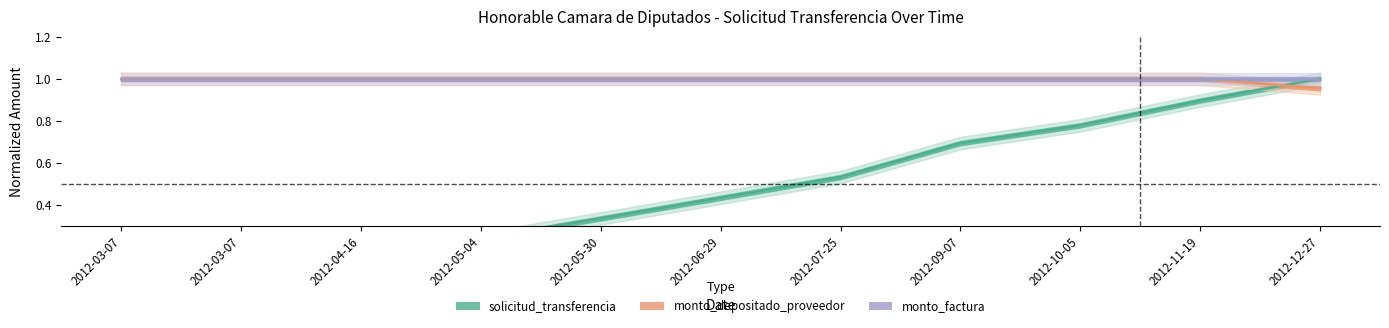

Which series has the largest range (max minus min)?

solicitud_transferencia